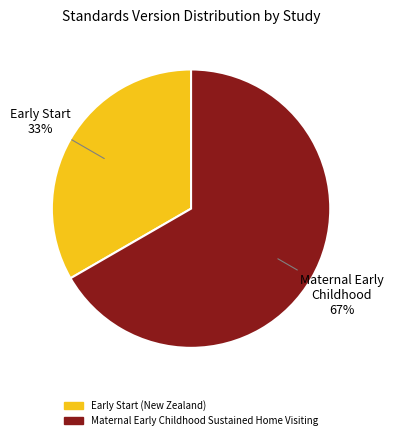

True or false: Maternal Early Childhood Sustained Home Visiting accounts for 67% of the total.

True